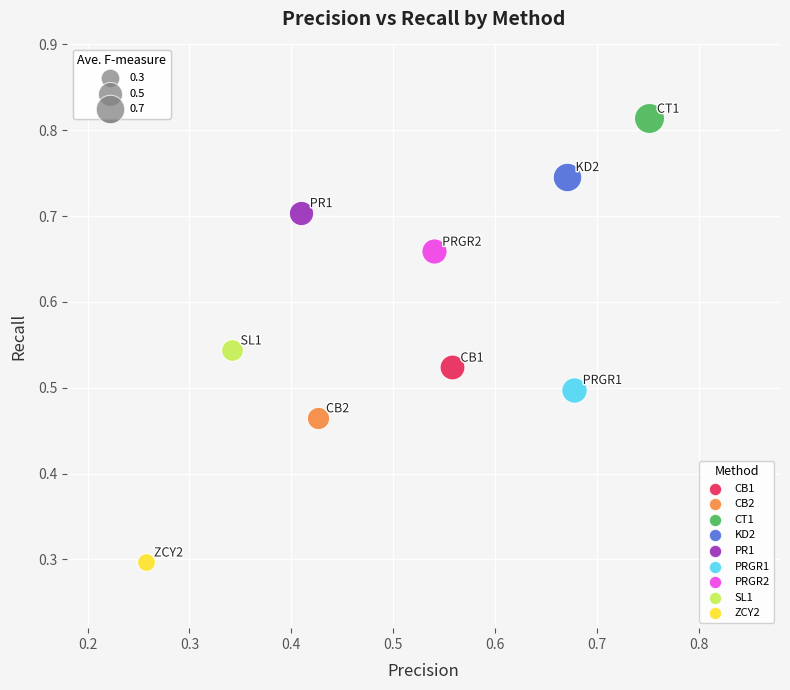

What are all the series names shown in the legend?

CB1, CB2, CT1, KD2, PR1, PRGR1, PRGR2, SL1, ZCY2